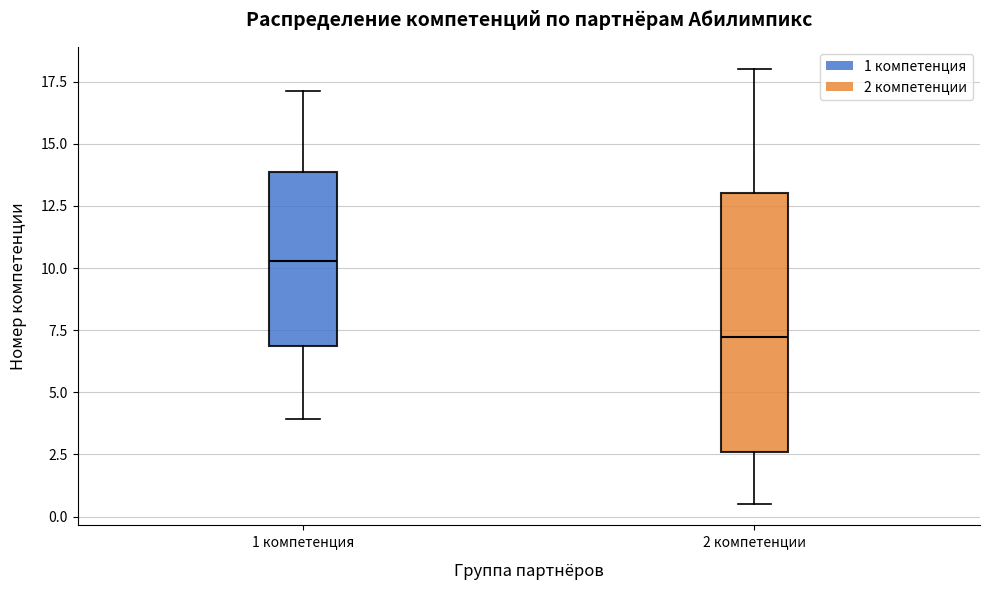

Which box's median line is the lowest?

2 компетенции